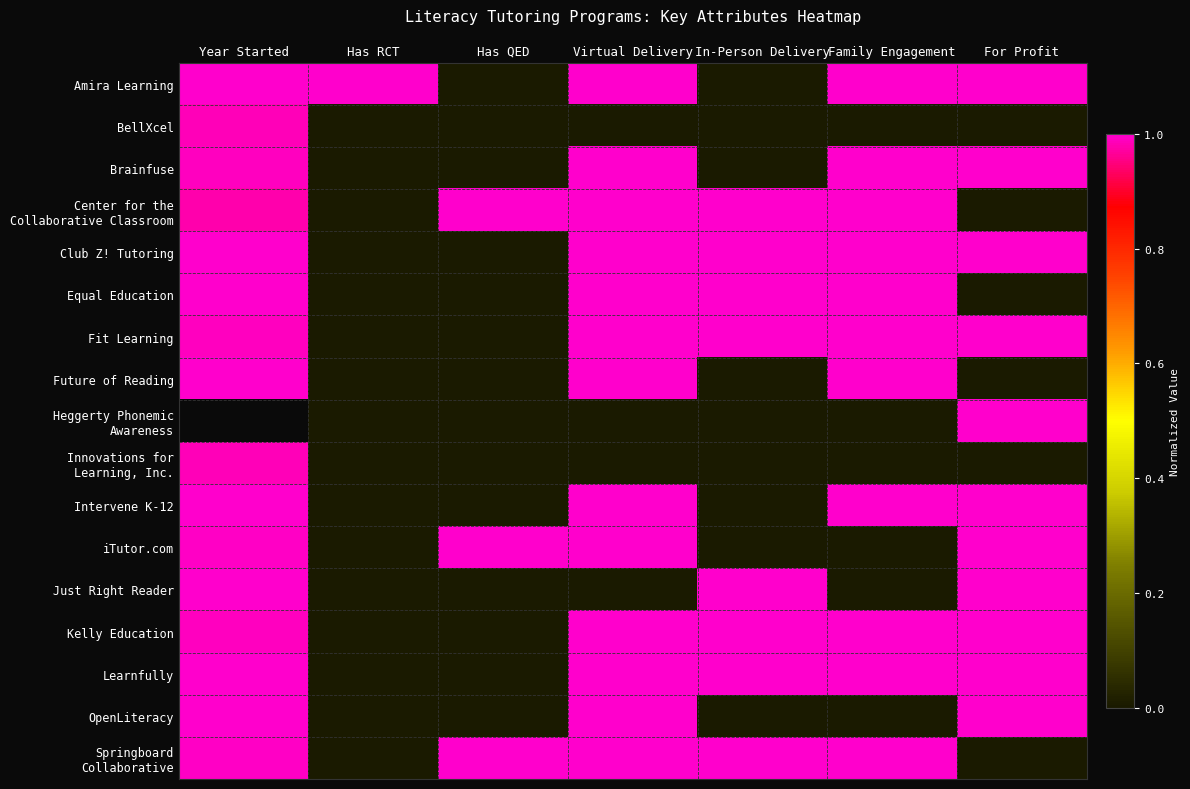

What is the total value across all series at In-Person Delivery?

8.0